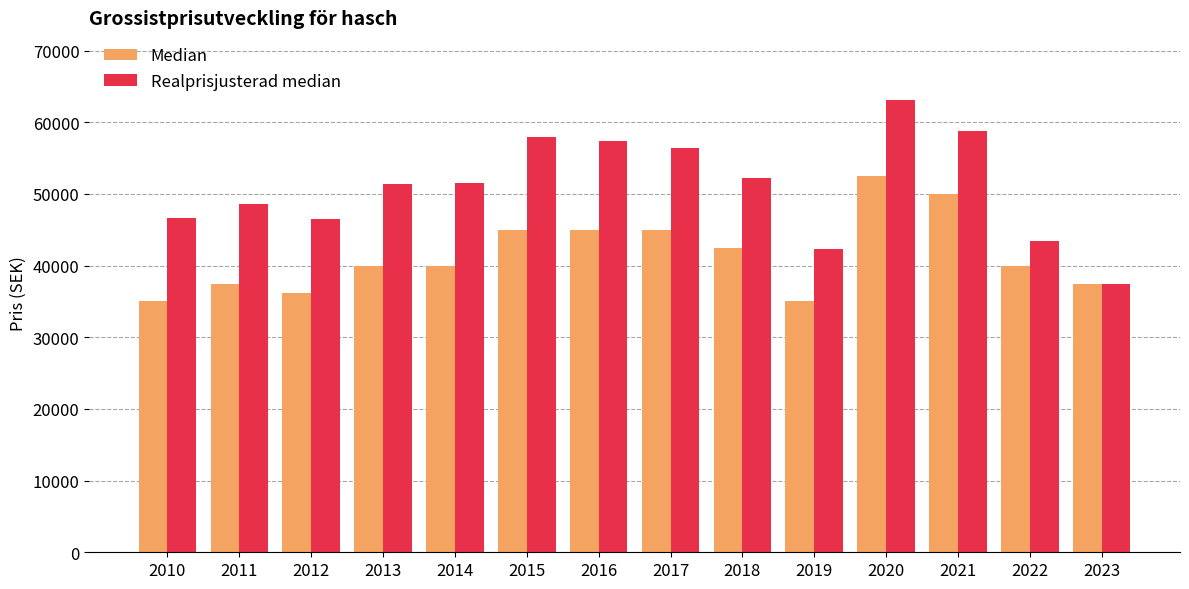

At which category is the sum across all series the highest?

2020